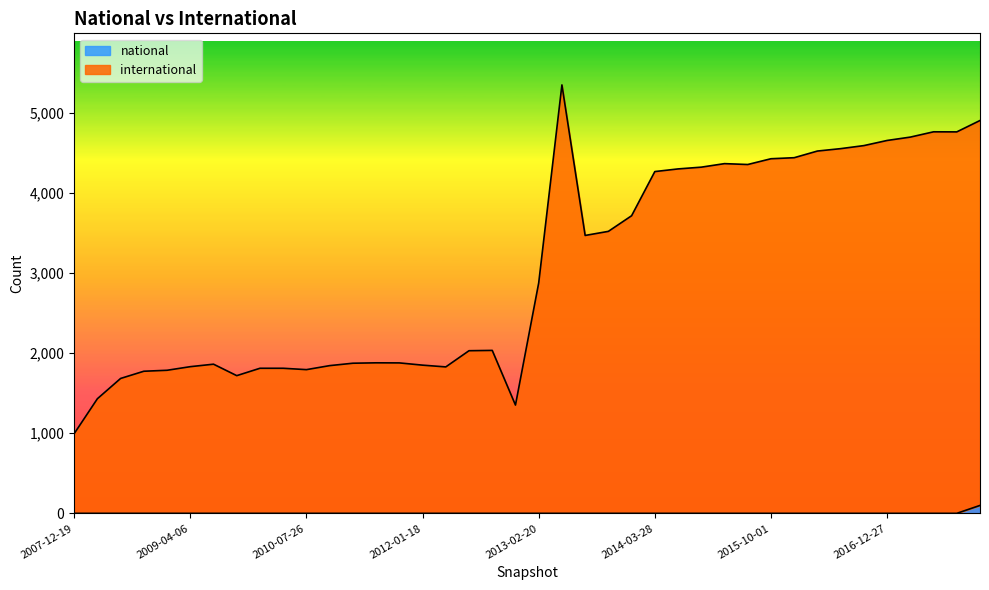

What is the sum of all international values?

121884